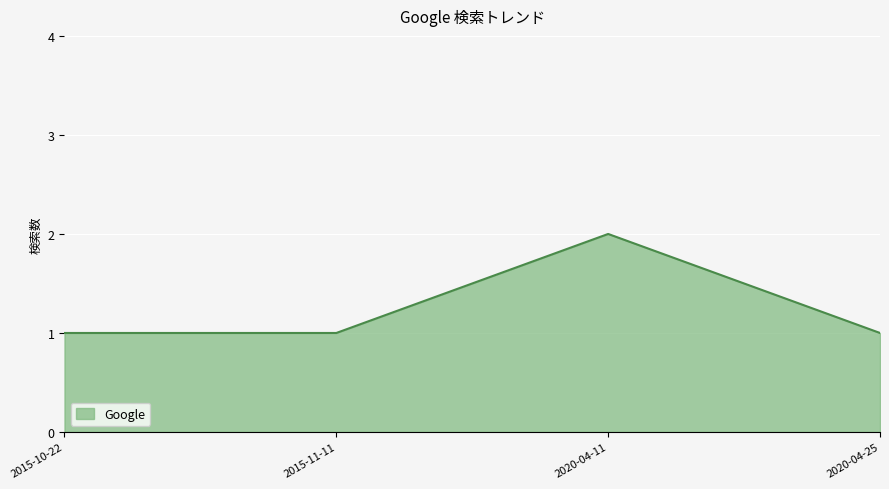

Which category has the highest value across all series?

2020-04-11